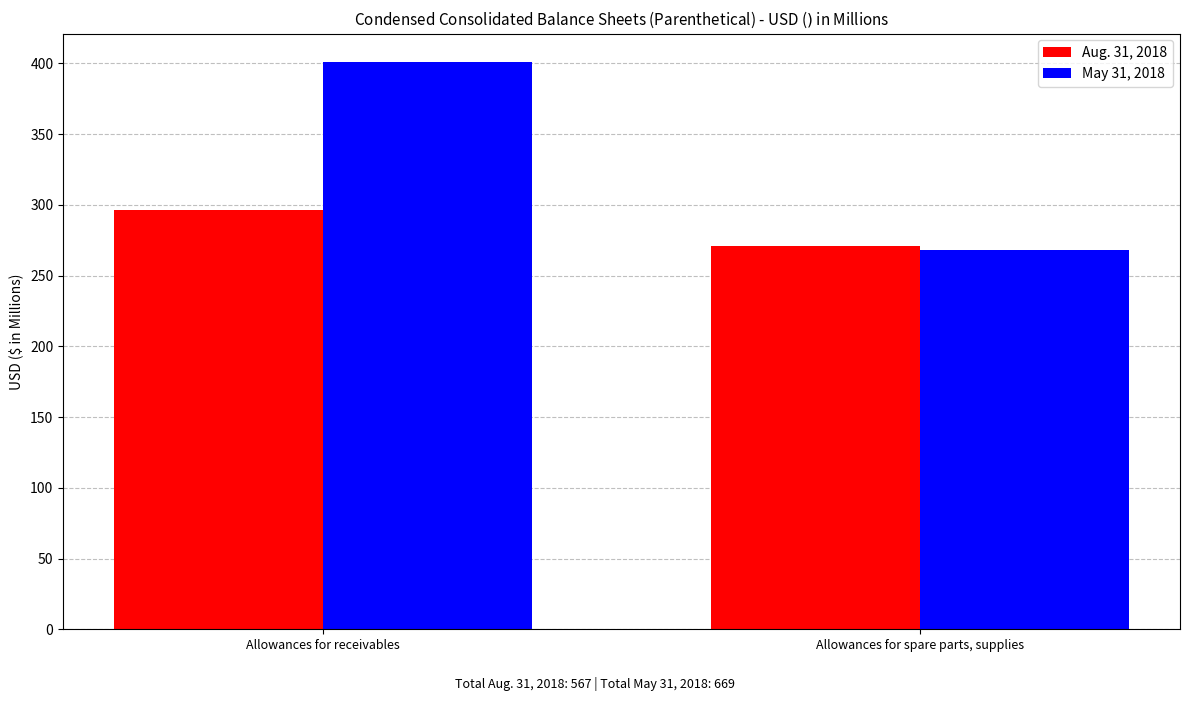

Rank the series at Allowances for receivables from lowest to highest value.

Aug. 31, 2018, May 31, 2018